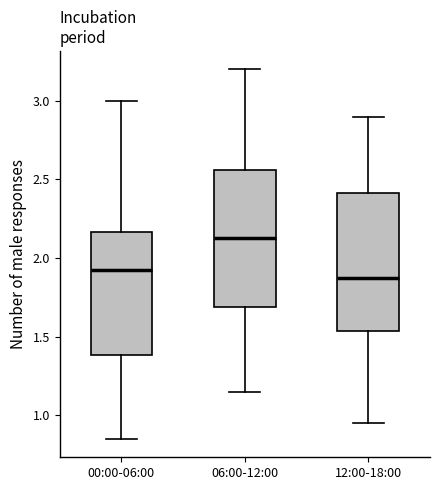

Where is the upper edge of the box for 06:00-12:00 on the y-axis? The values are not printed on the chart, so give them approximately, as read against the axis.

2.55